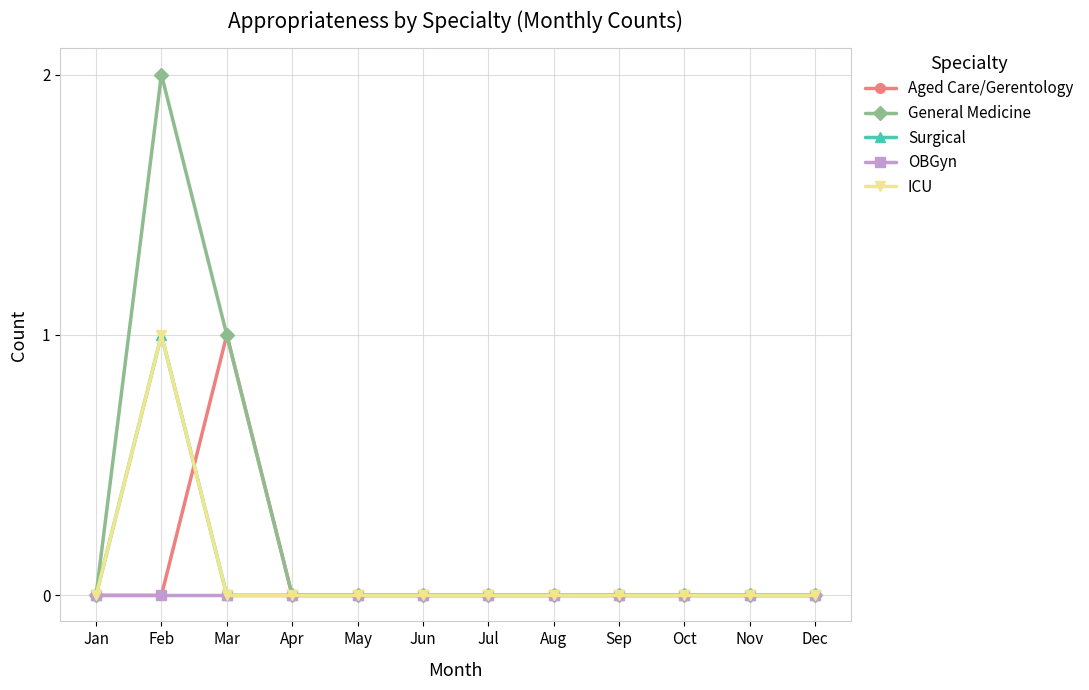

Which has a higher value, Apr or Jan?

Apr